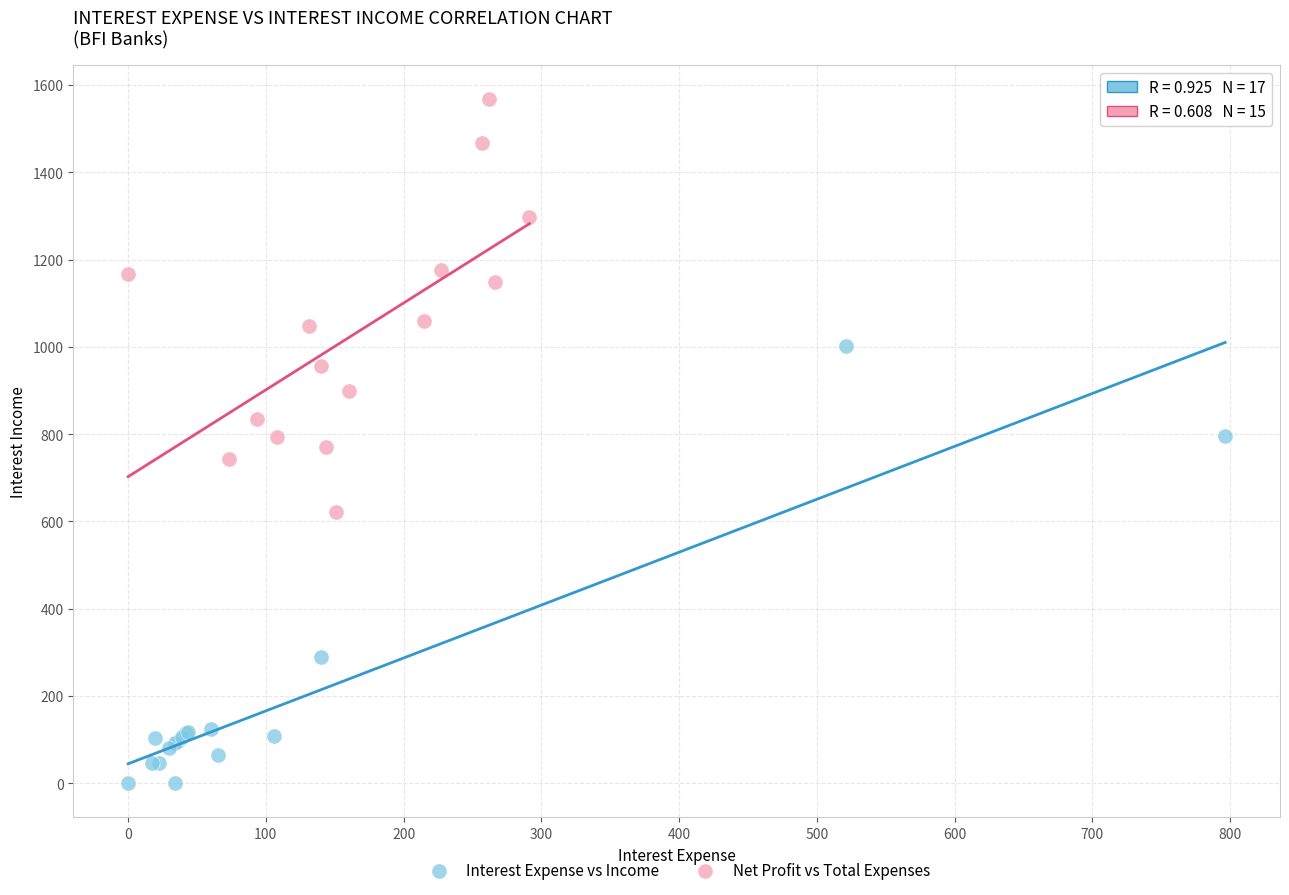

What are all the series names shown in the legend?

Interest Expense vs Income, Net Profit vs Total Expenses